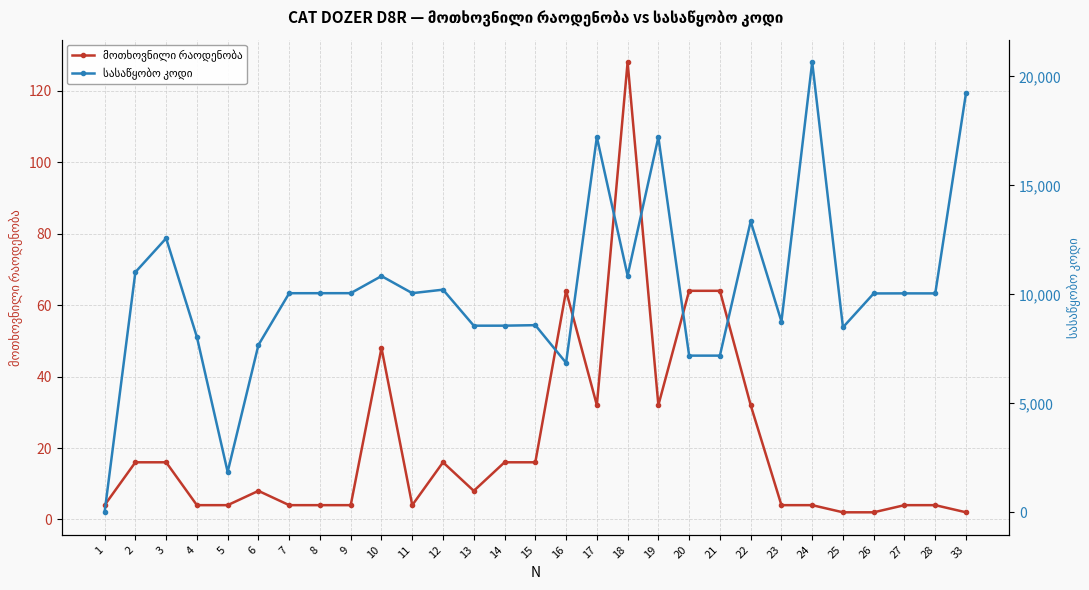

Which series has the largest range (max minus min)?

სასაწყობო კოდი